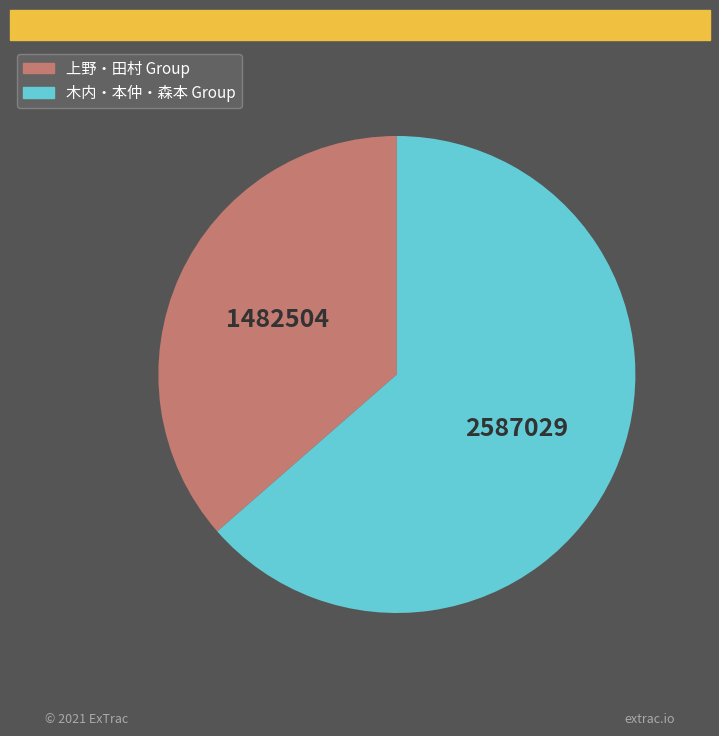

Is there any slice that represents more than half of the pie?

Yes